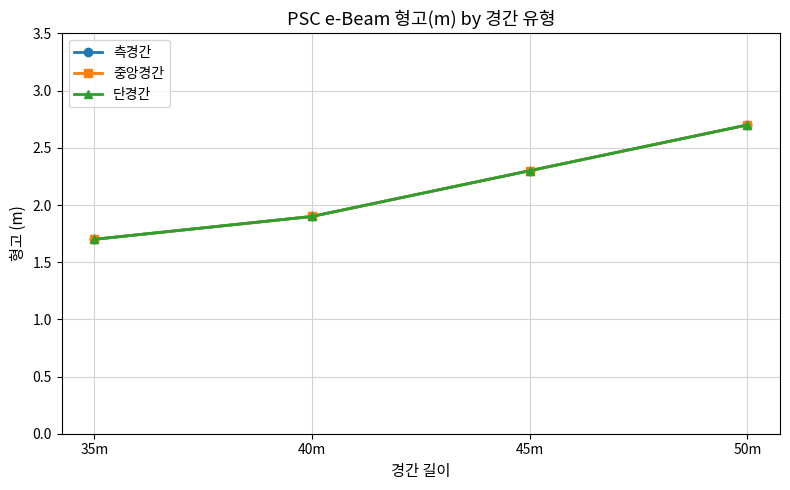

What is the greatest value displayed?

2.7